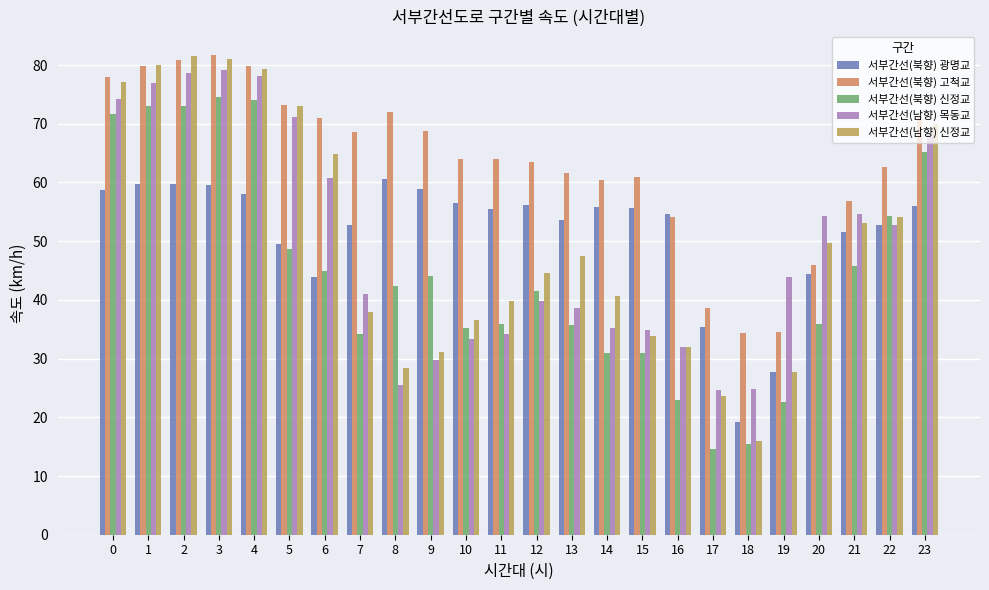

Which series has the widest spread of values?

서부간선(남향) 신정교